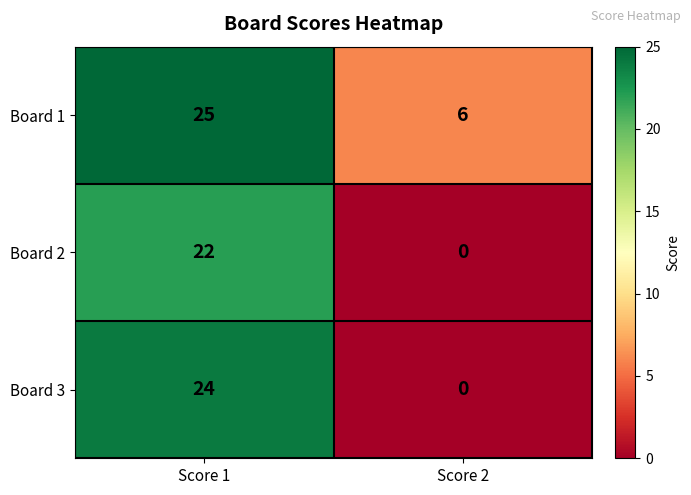

How many positive values does the Board 2 series have?

1